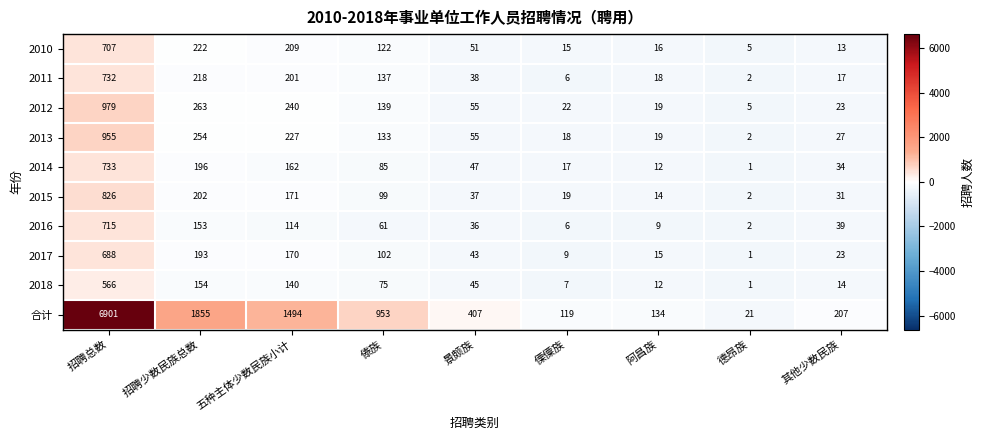

What is the greatest value displayed?

6901